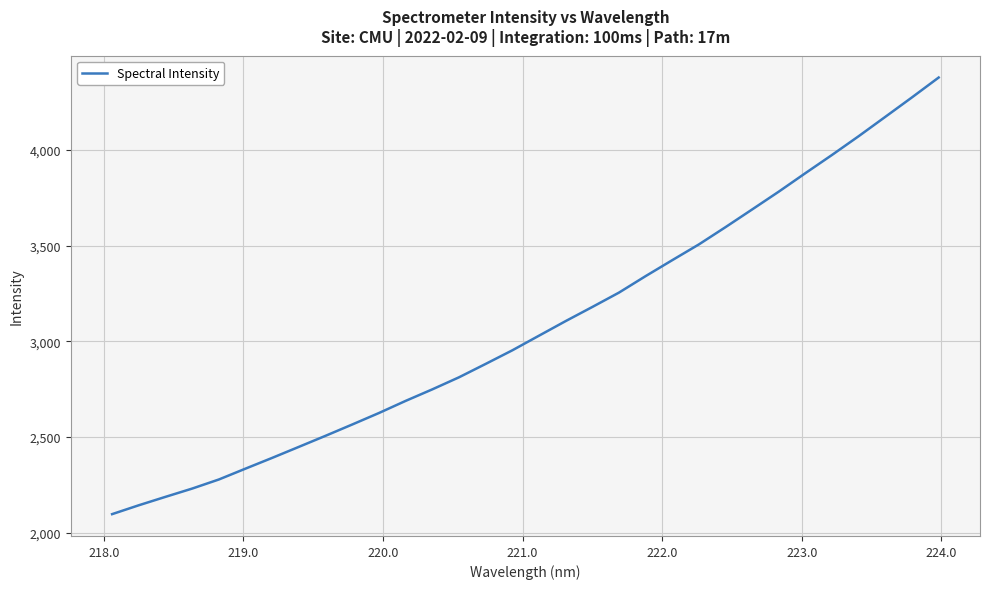

What is the maximum value shown in the chart?

4378.5